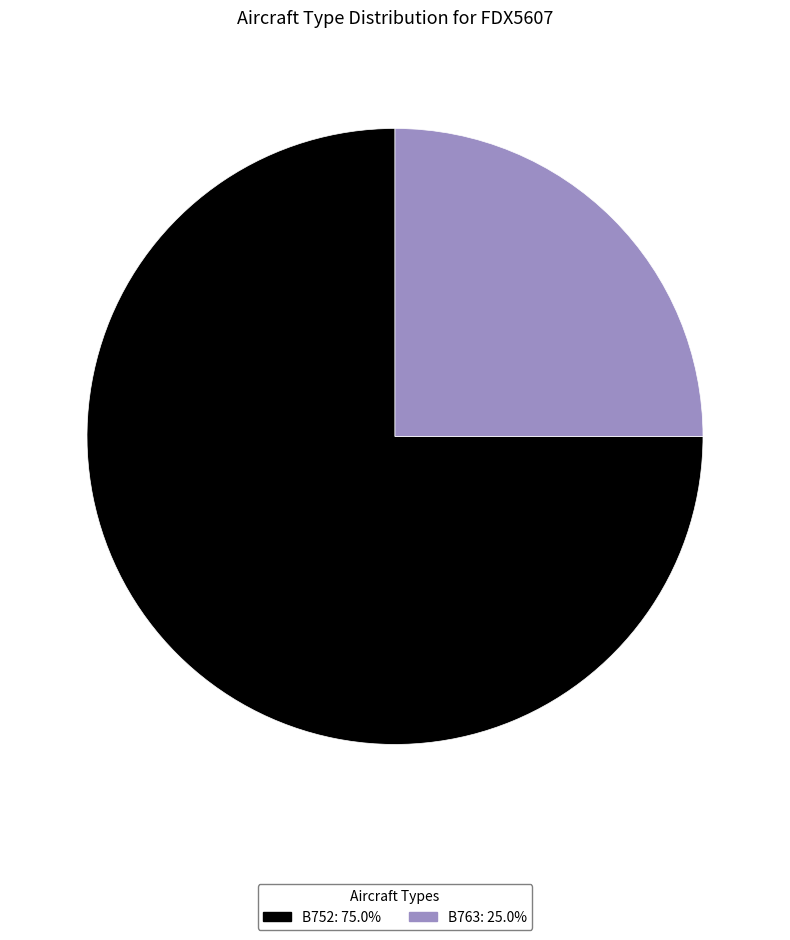

What is the ratio of the value at B752 to the value at B763?

3.0